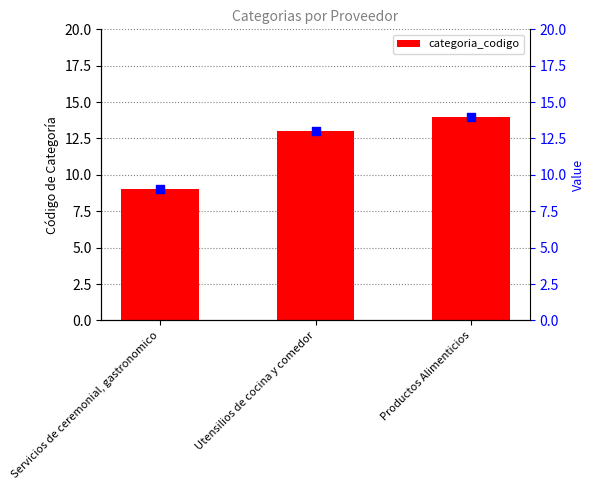

Which series reaches the maximum Y coordinate?

categoria_codigo